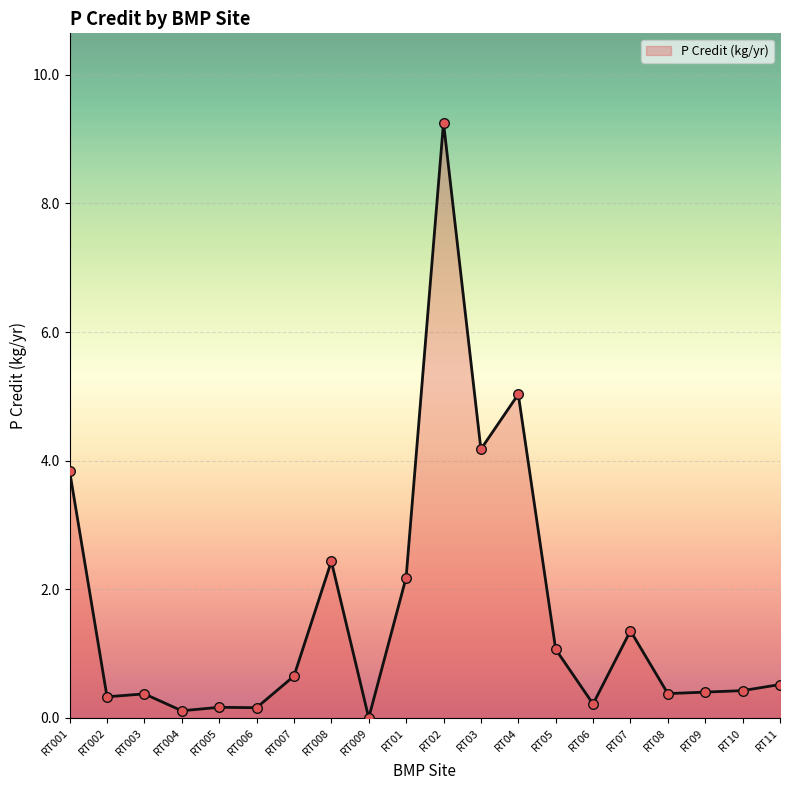

What is the change in value from RT001 to RT004?

-3.7